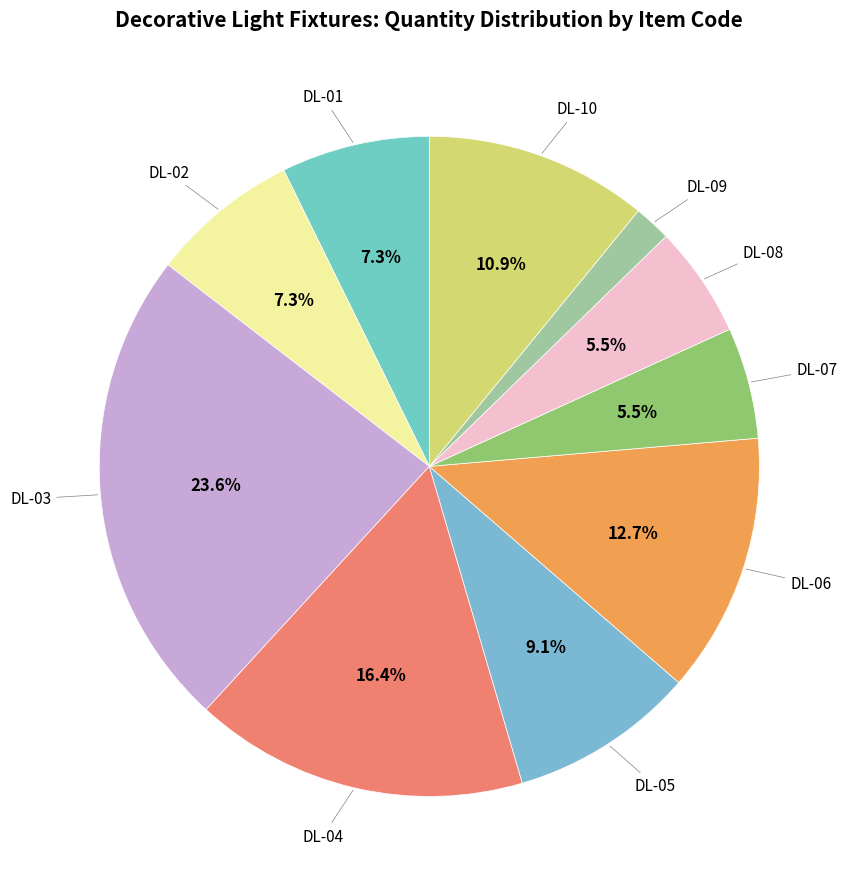

Does any single category account for the majority?

No